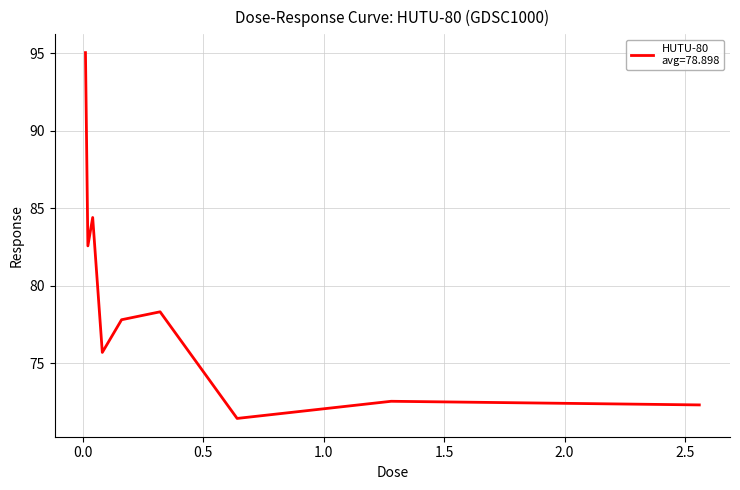

Does the chart have visible grid lines?

Yes